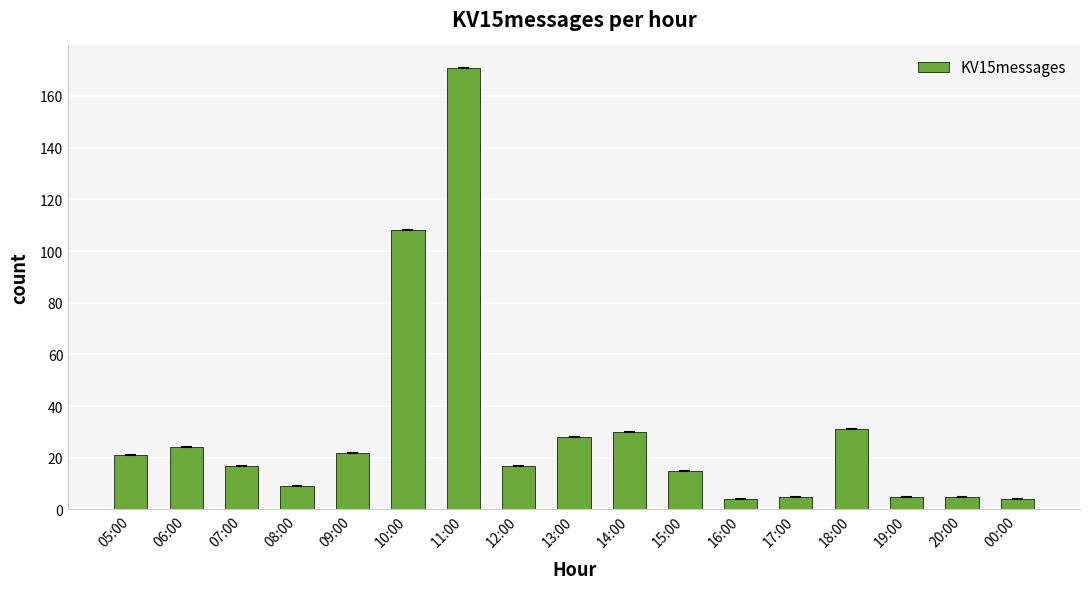

What is the ratio of the value at 12:00 to the value at 17:00?

3.4